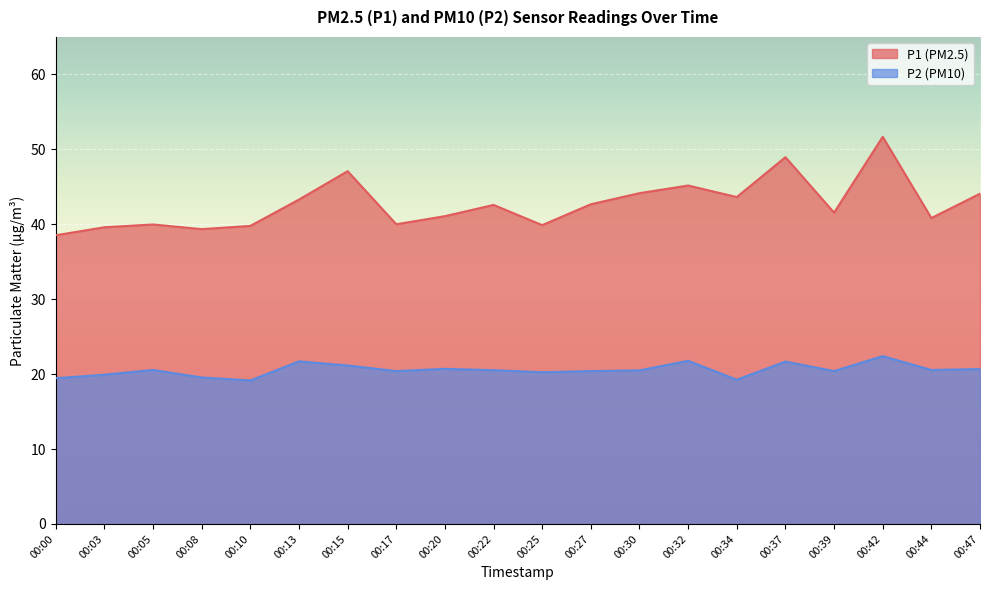

At 00:25, list the series in order from largest to smallest.

P1 (PM2.5), P2 (PM10)